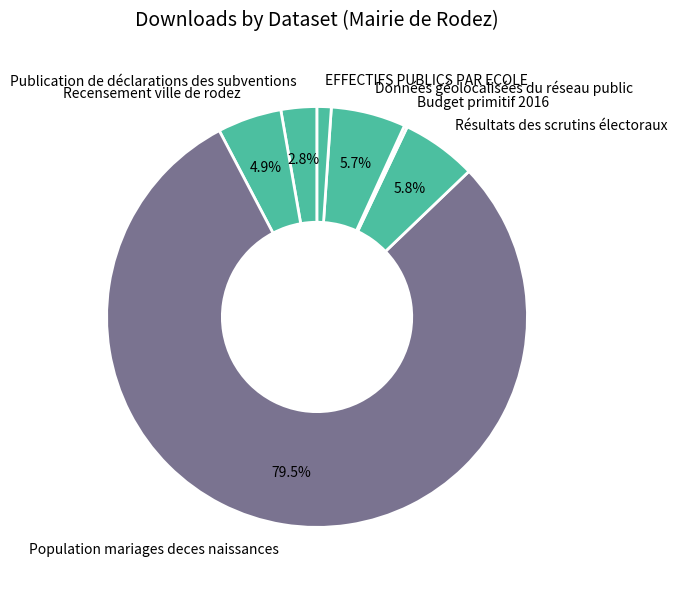

Does Population mariages deces naissances represent more than half of the total?

Yes